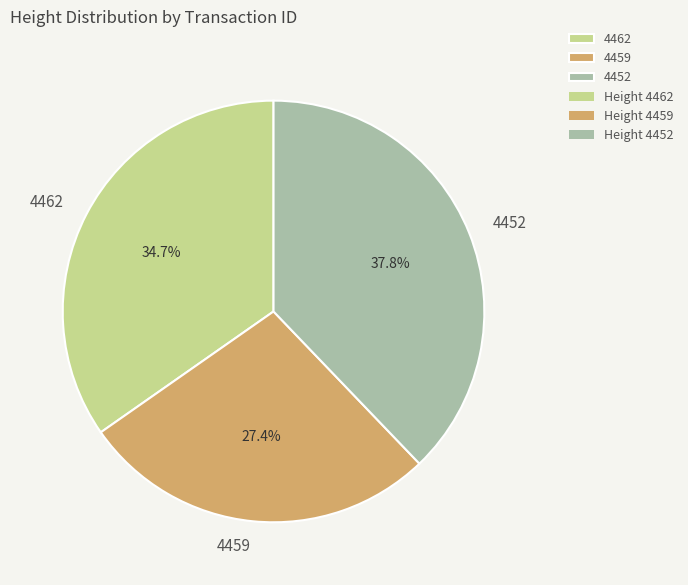

The 4459 slice represents 36% of the pie. True or false?

False